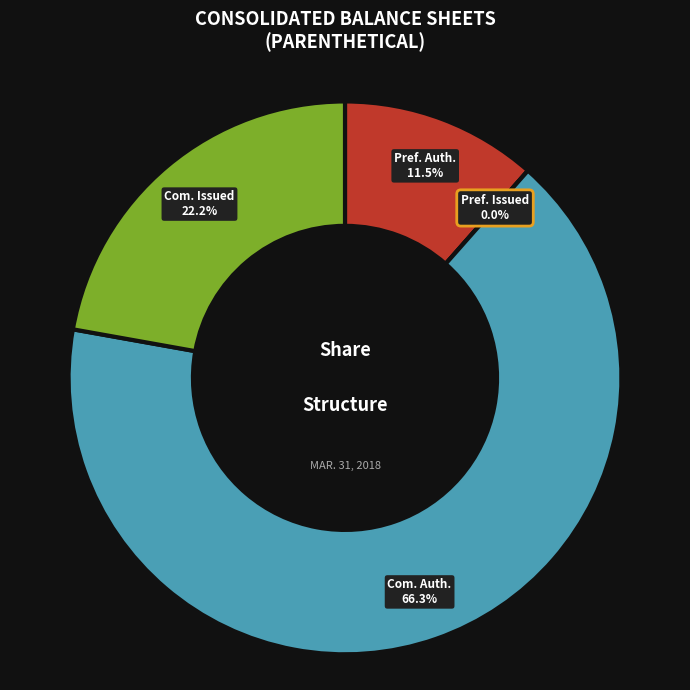

Between Common stock, shares issued and Common stock, shares authorized, which is larger?

Common stock, shares authorized